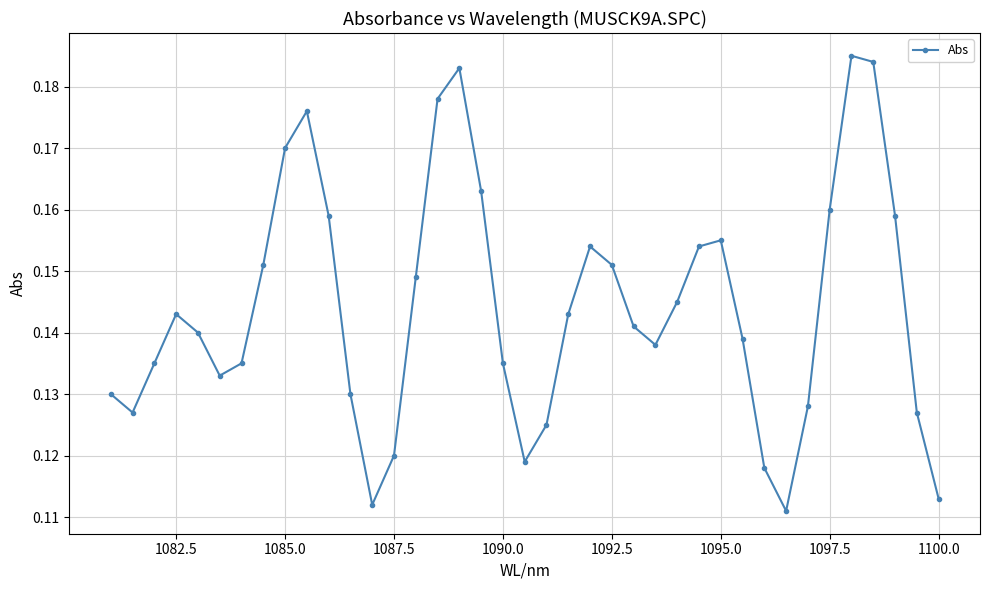

What is the minimum value shown in the chart?

0.1